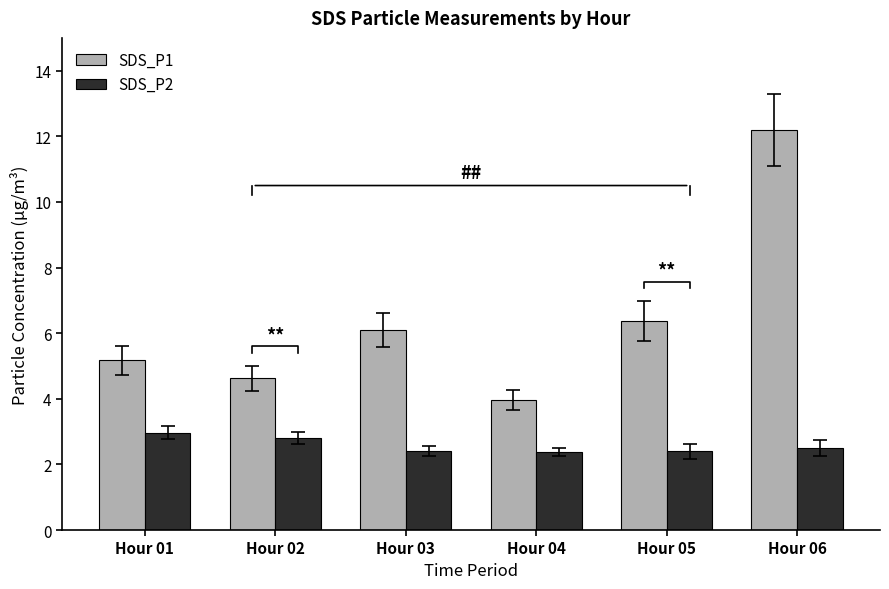

Reading left to right, transcribe all the data shown in this chart.

SDS_P1: 5.2	4.6	6.1	4.0	6.4	12.2
SDS_P2: 3.0	2.8	2.4	2.4	2.4	2.5